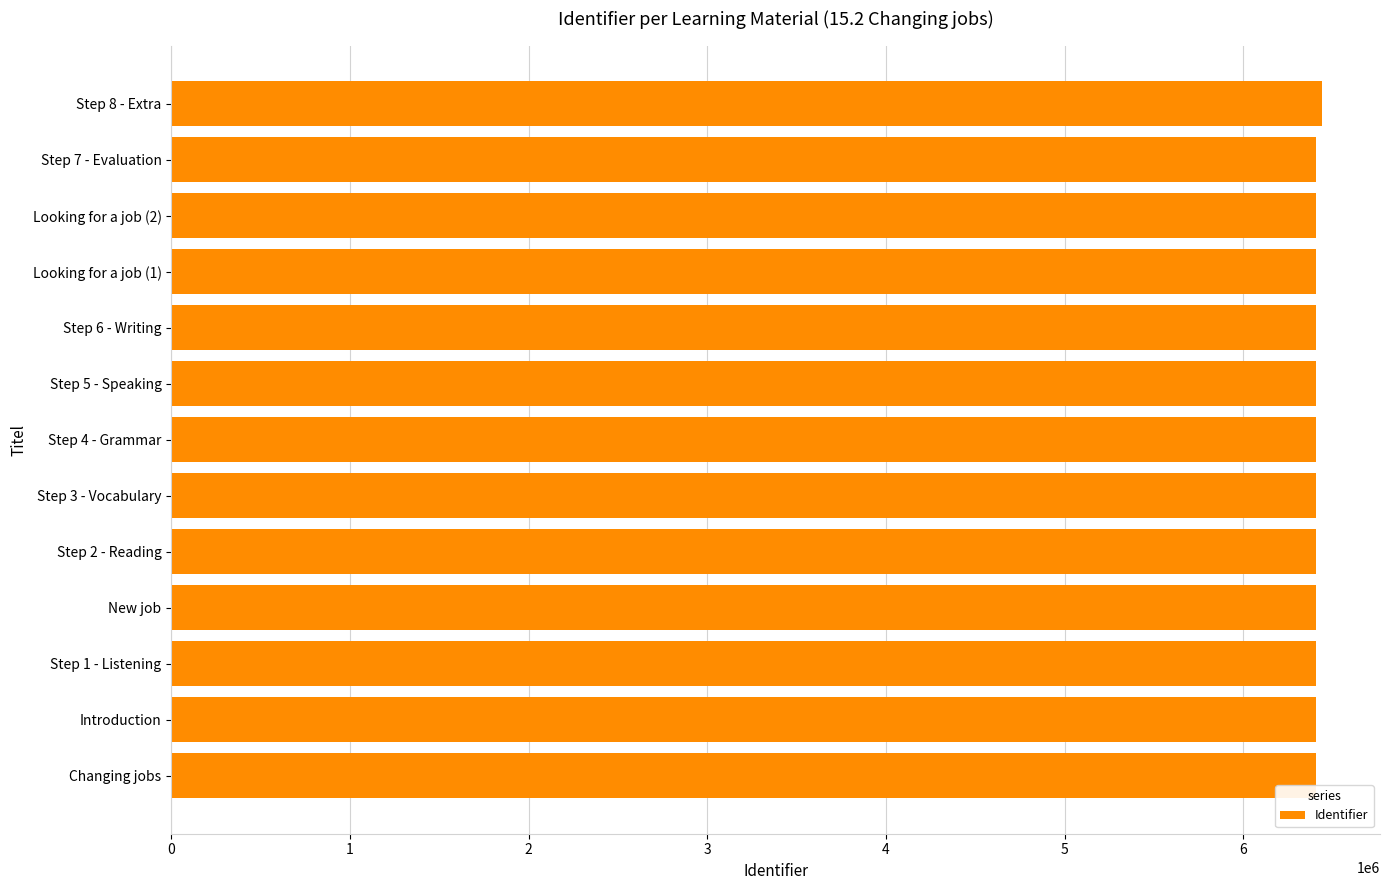

What is the ratio of the value at Changing jobs to the value at Step 4 - Grammar?

1.0